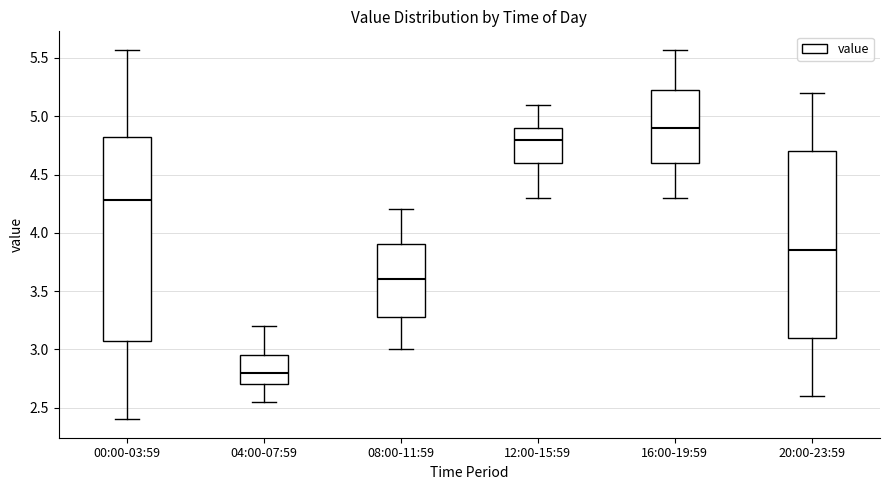

Which box's median line is the highest?

16:00-19:59